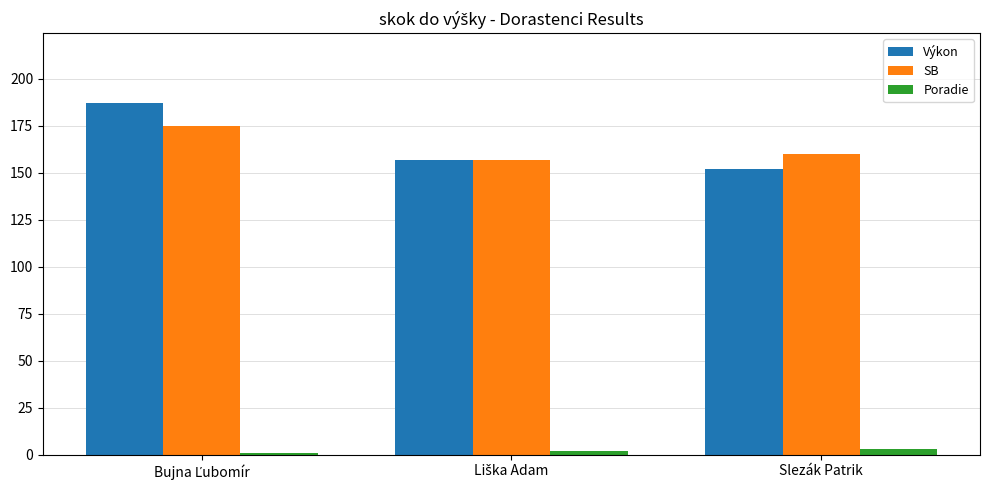

Which series has the widest spread of values?

Výkon